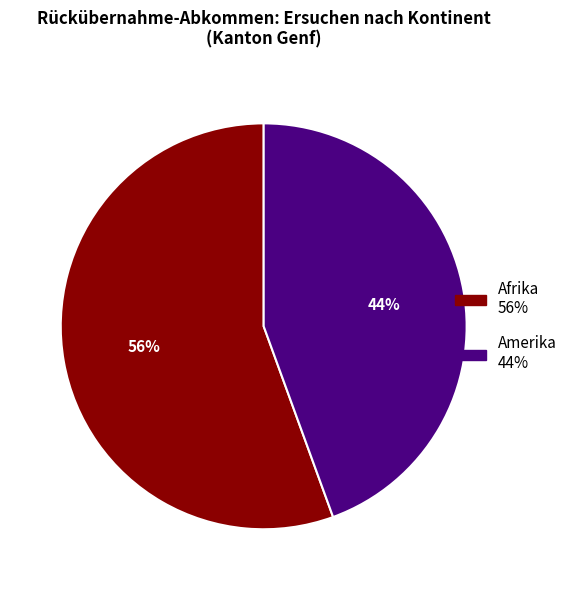

Is there a majority slice in this chart?

Yes